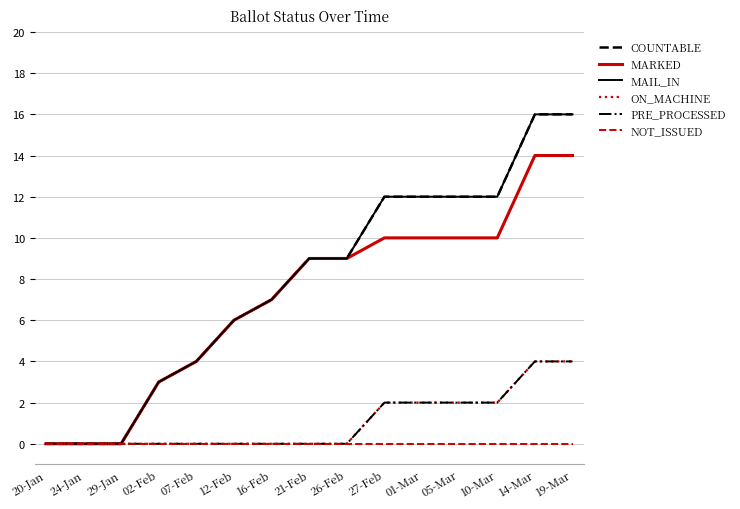

Is this an area chart (filled region under the line)?

No